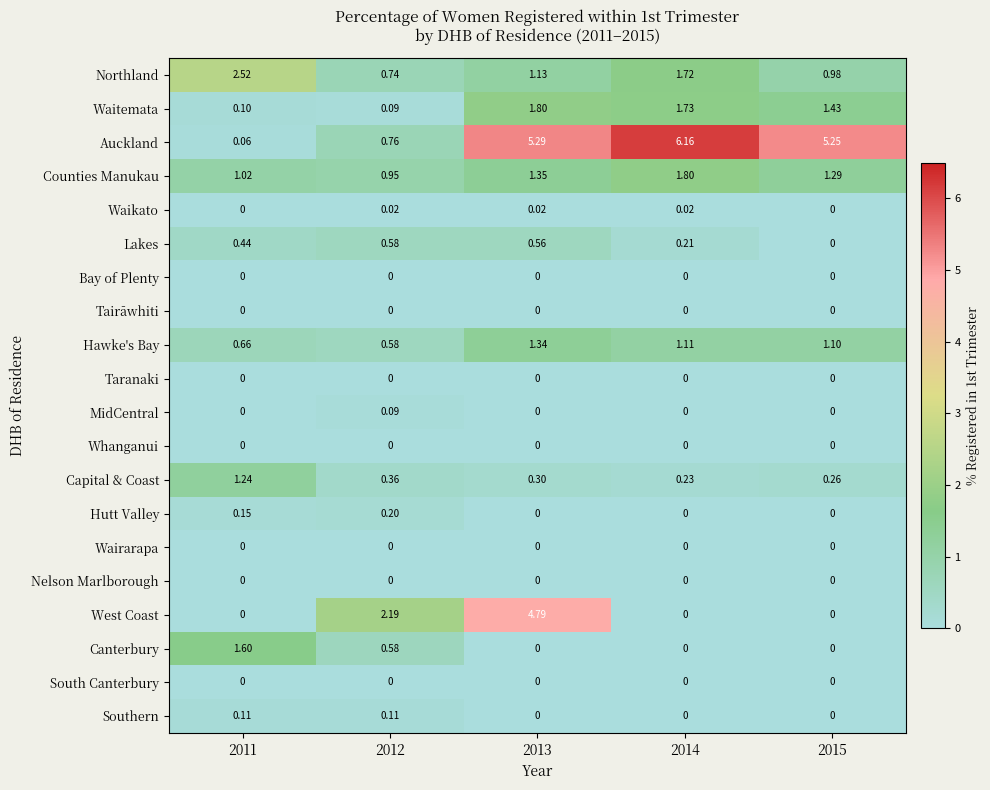

Which series has the largest total across all categories?

Auckland